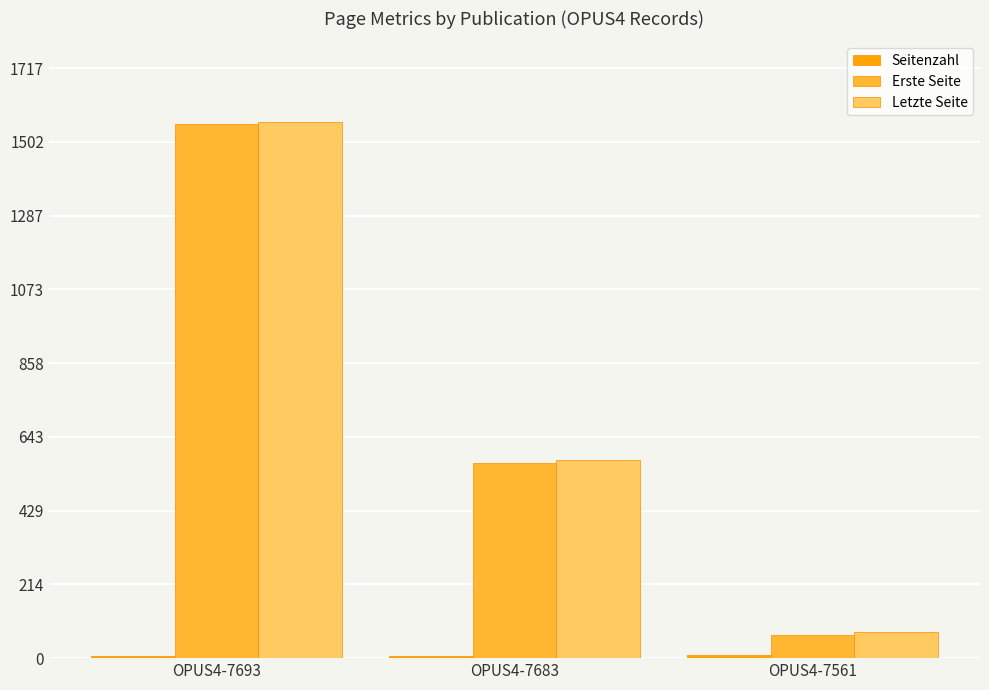

How many groups of bars are there?

3